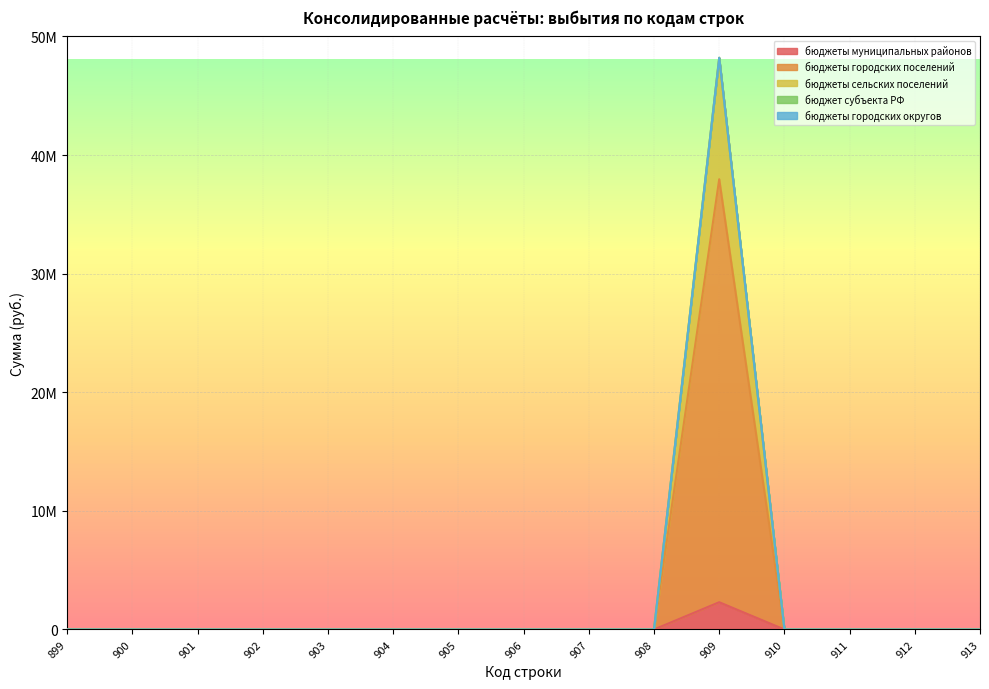

Which category has the lowest value across all series?

899